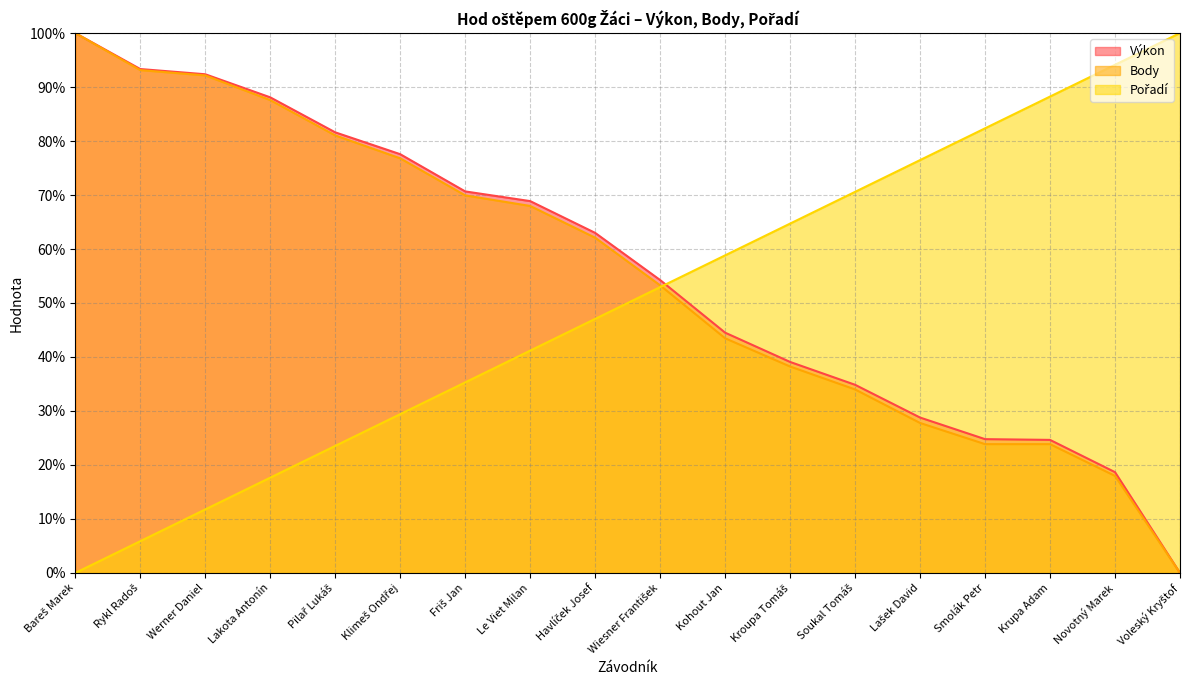

The value of Výkon at Novotný Marek is 18.7. True or false?

True